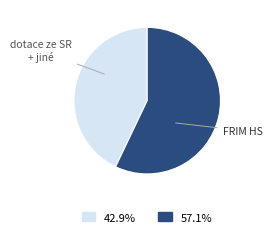

Combined, do FRIM HS and dotace ze SR + jiné account for over 50%?

Yes